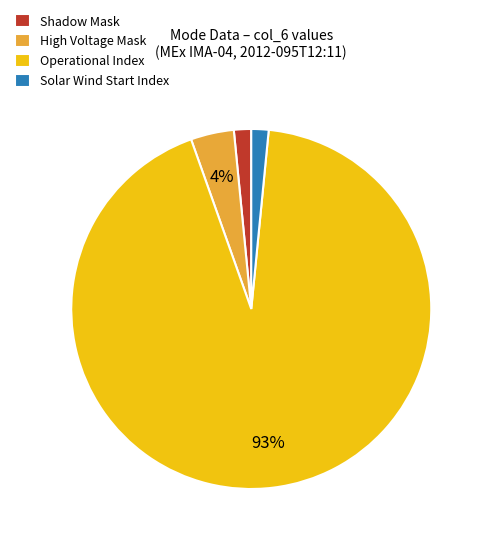

How many slices are in this pie chart?

4